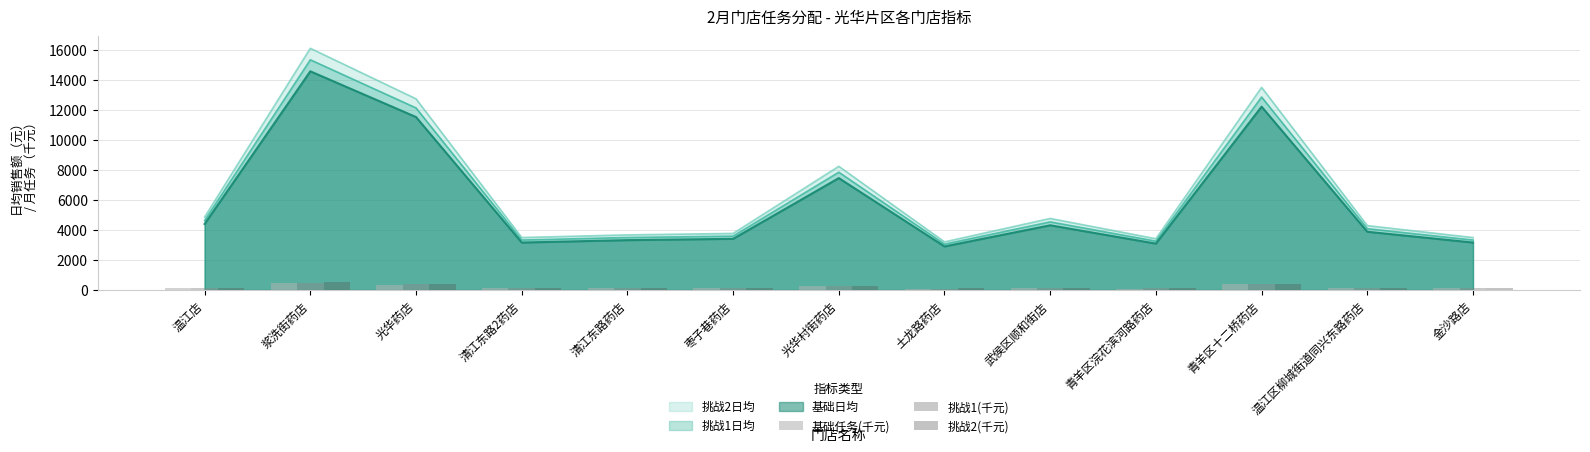

Are the bars grouped side by side (vs. stacked)?

Yes